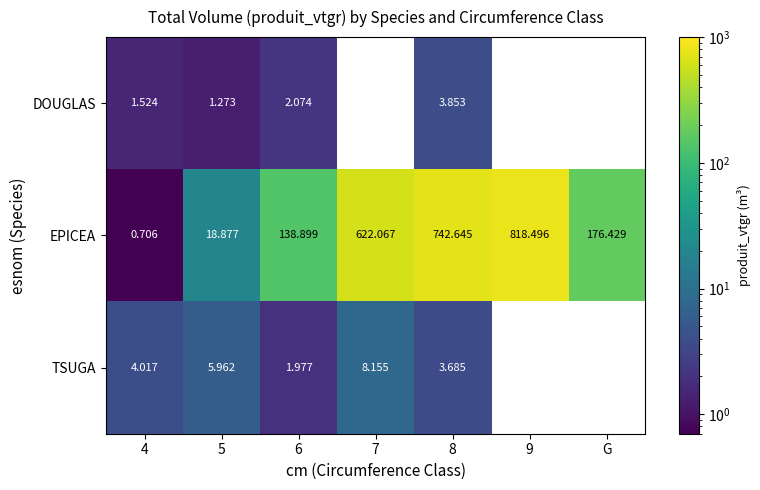

What is the spread (max minus min) of values at 8?

739.0